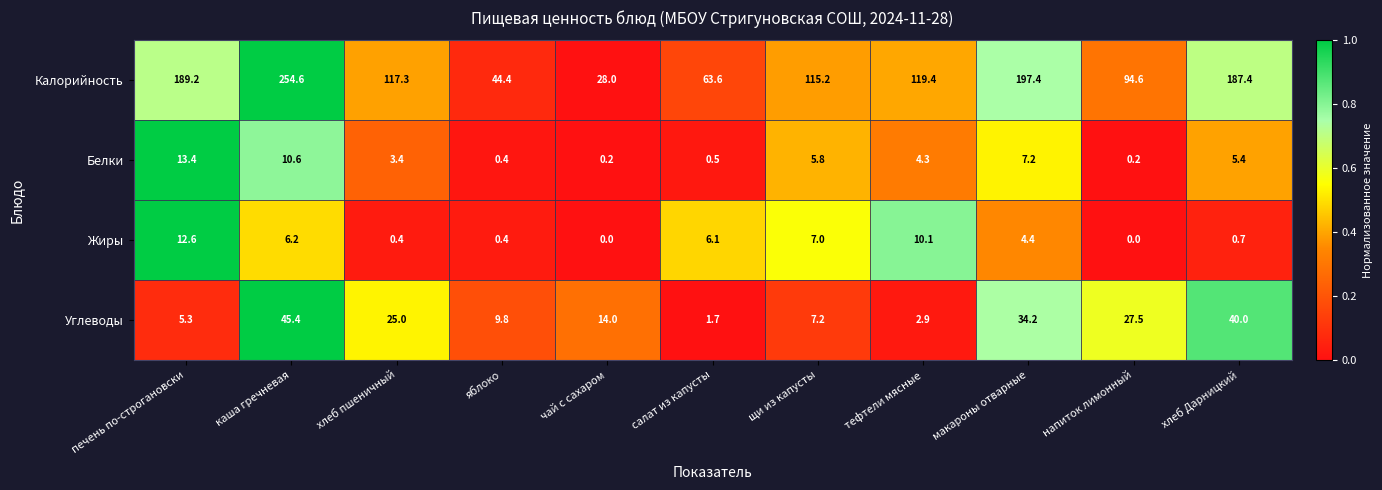

True or false: Жиры has a value of 2.7 at макароны отварные.

False